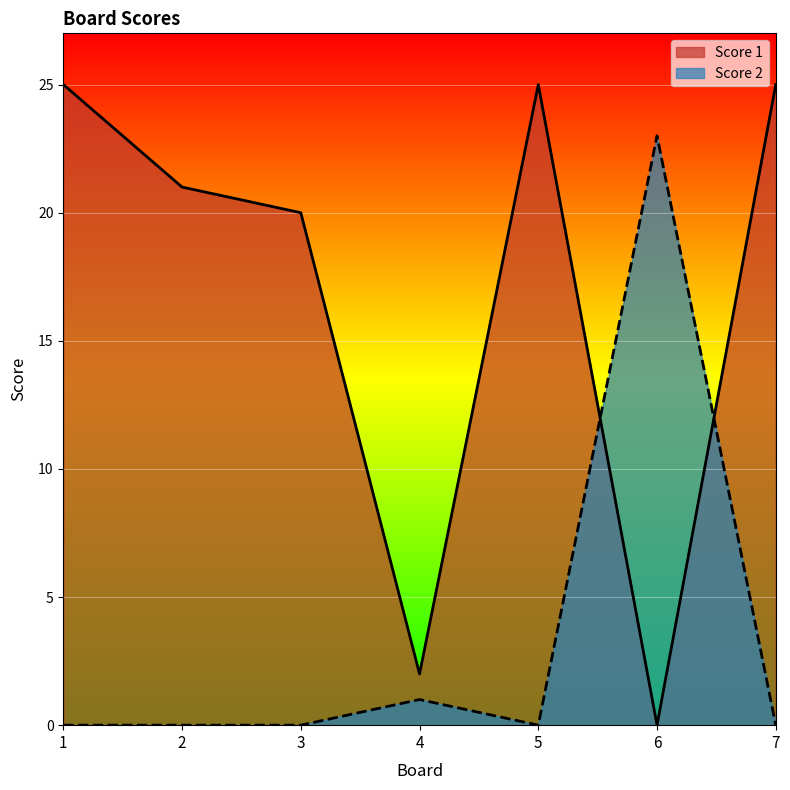

Which series ends up on top after the final intersection of Score 2 and Score 1?

Score 1